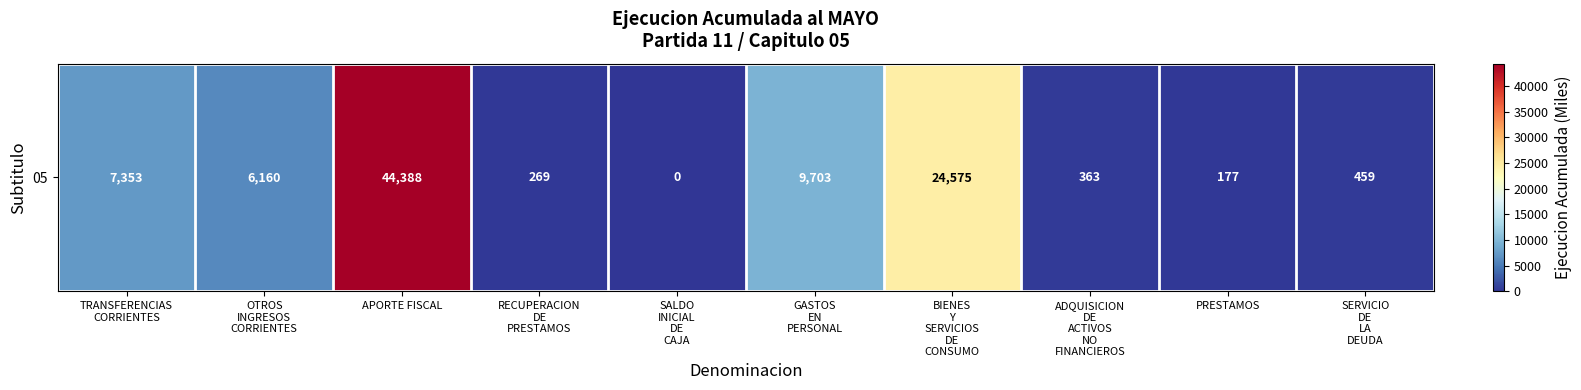

Reading left to right, what are all the values shown in this chart?

TRANSFERENCIAS
CORRIENTES=7353	OTROS
INGRESOS
CORRIENTES=6160	APORTE FISCAL=44388	RECUPERACION
DE
PRESTAMOS=269	SALDO
INICIAL
DE
CAJA=0	GASTOS
EN
PERSONAL=9703	BIENES
Y
SERVICIOS
DE
CONSUMO=24575	ADQUISICION
DE
ACTIVOS
NO
FINANCIEROS=363	PRESTAMOS=177	SERVICIO
DE
LA
DEUDA=459